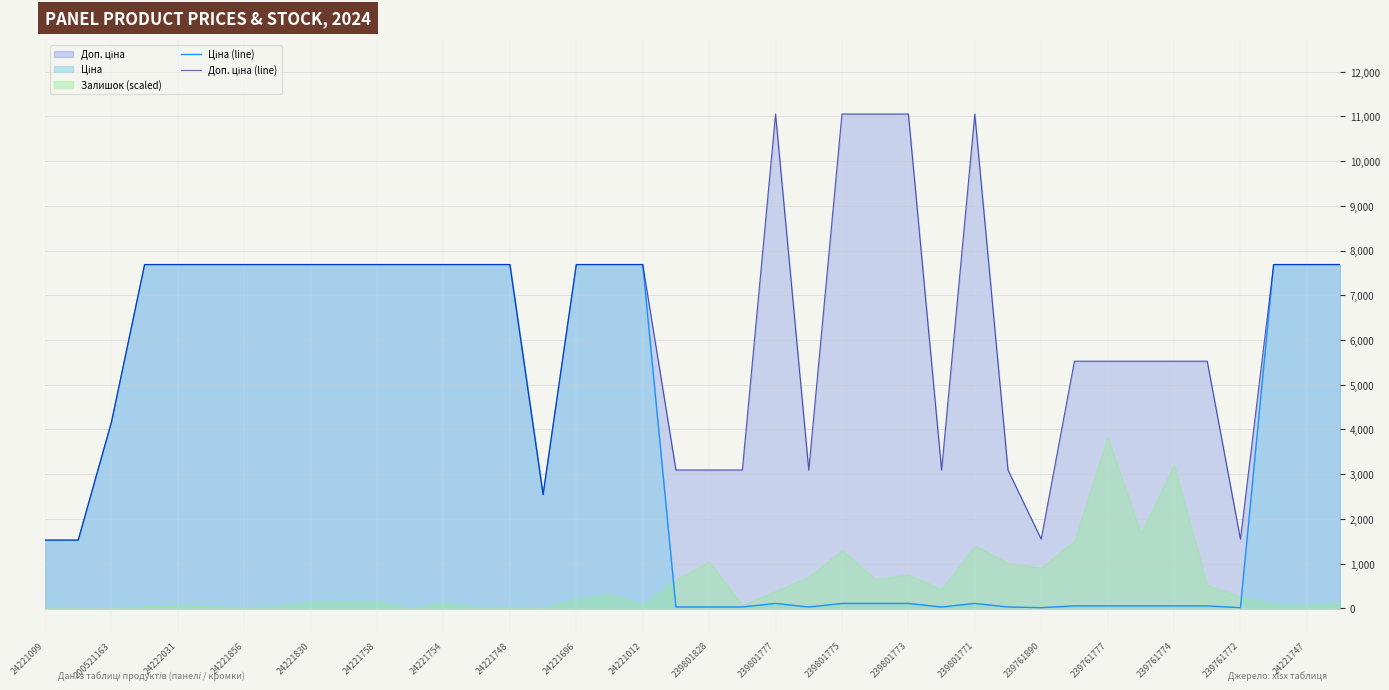

Rank the series at 33 from highest to lowest value.

Доп. ціна (line), Ціна (line)